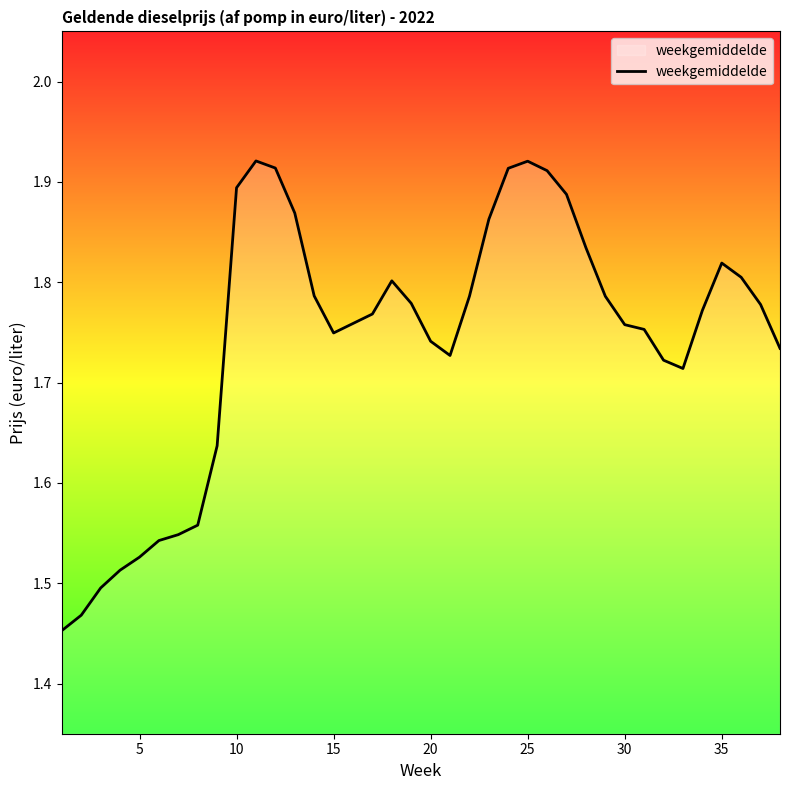

What is the difference between the maximum and minimum values?

0.5